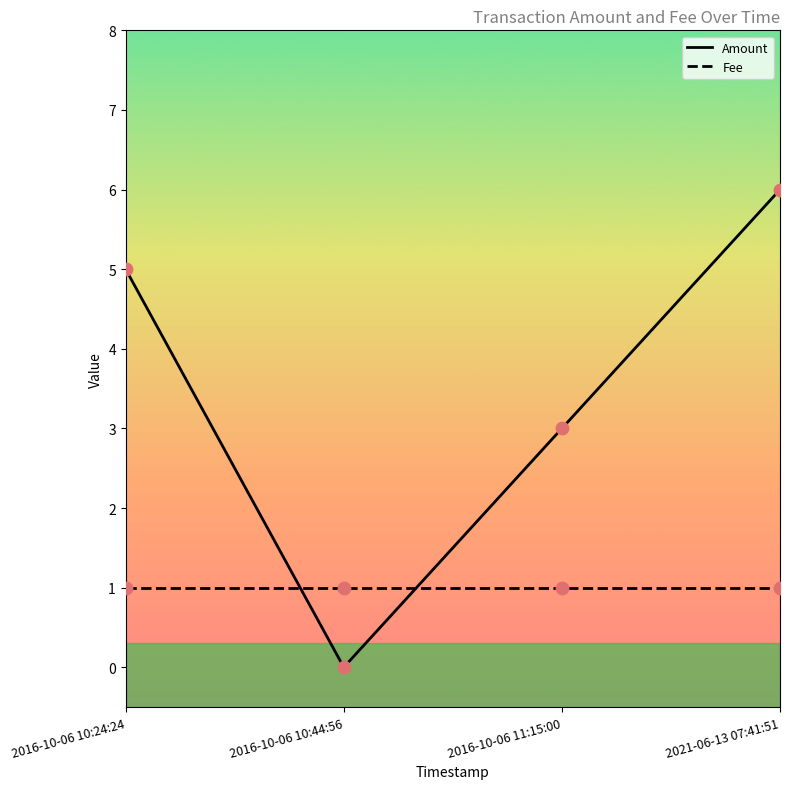

Between 2016-10-06 10:44:56 and 2016-10-06 11:15:00, which series saw the biggest shift?

Amount